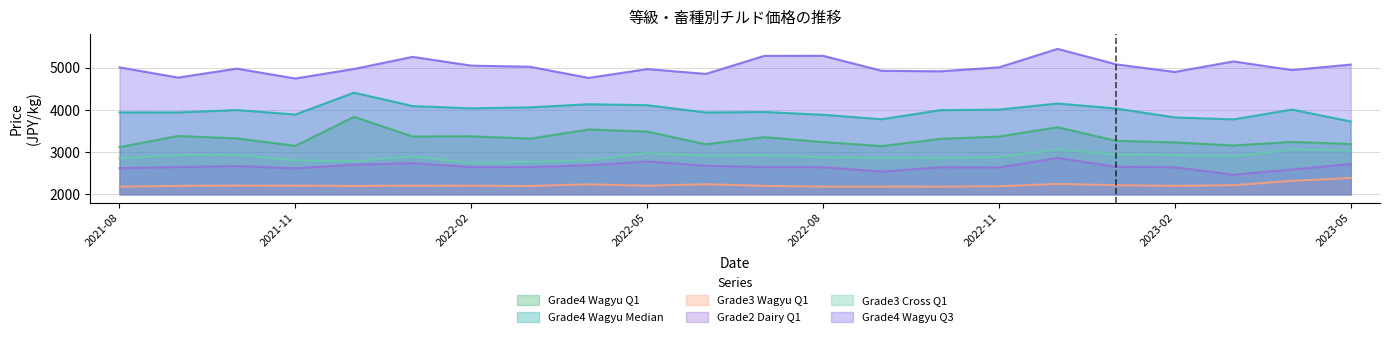

True or false: Grade3 Wagyu Q1 and Grade4 Wagyu Q3 cross at least once.

False